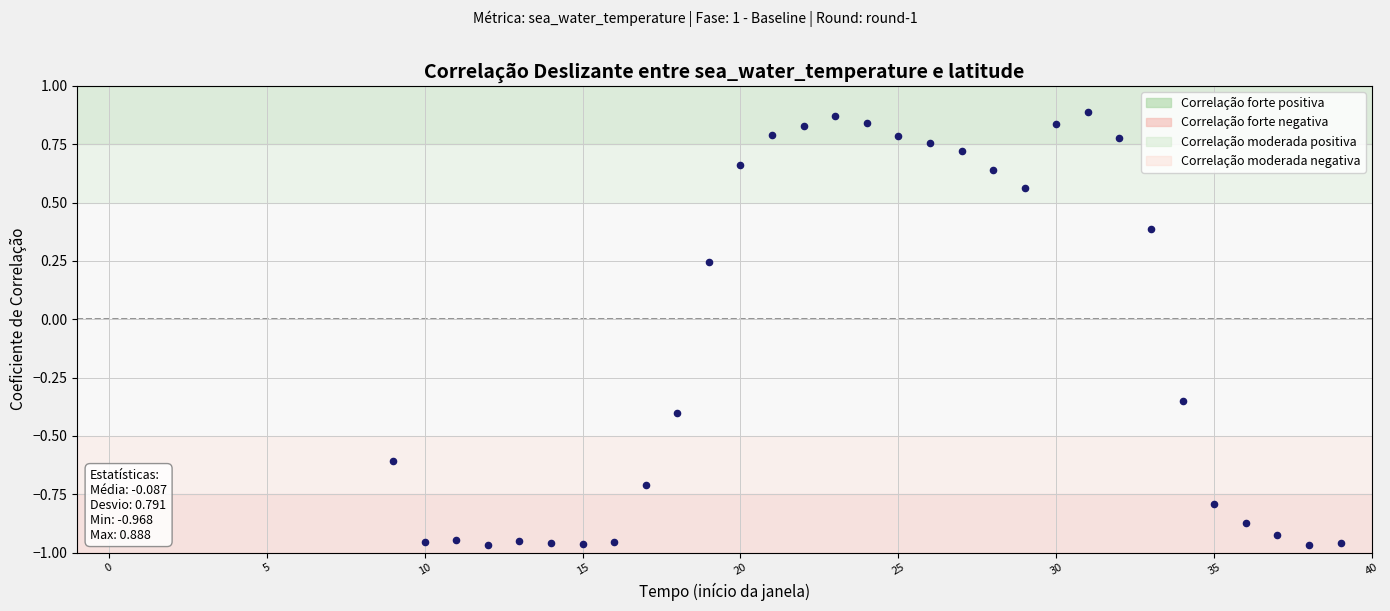

What is the range of Y values (max minus min)?

1.9